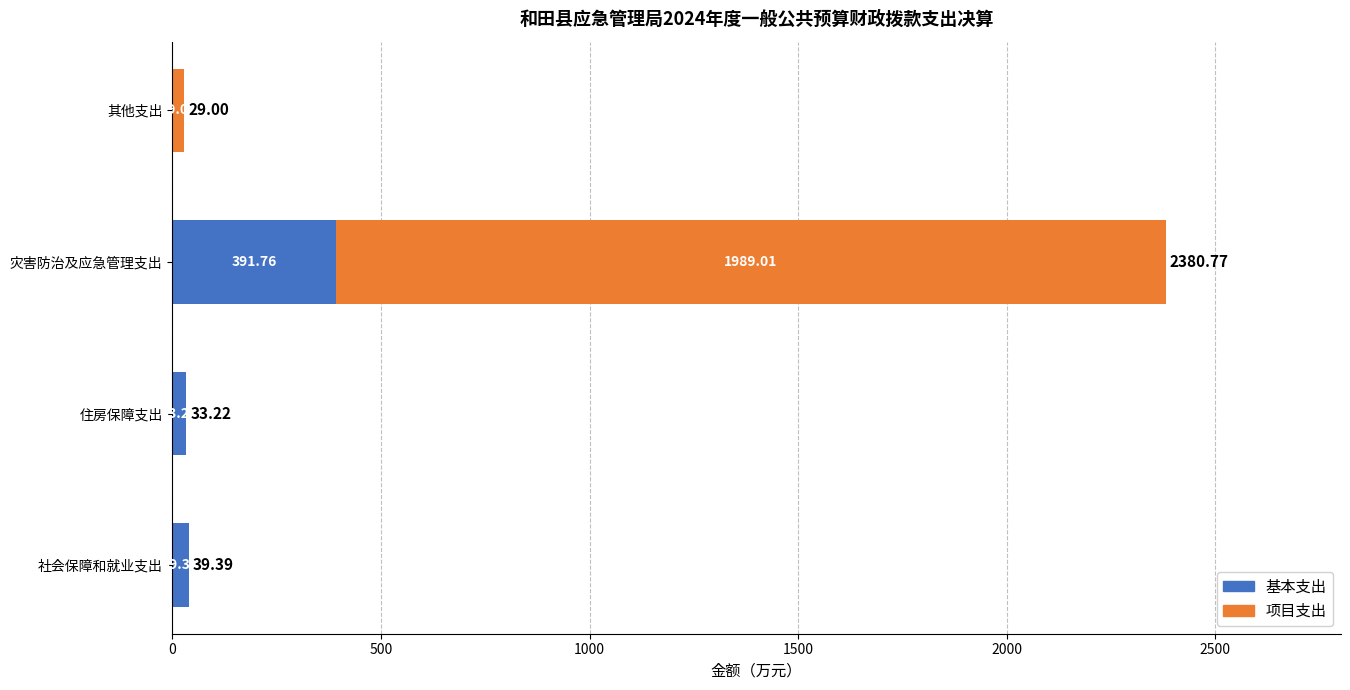

Which category has the highest value in the 基本支出 series?

灾害防治及应急管理支出